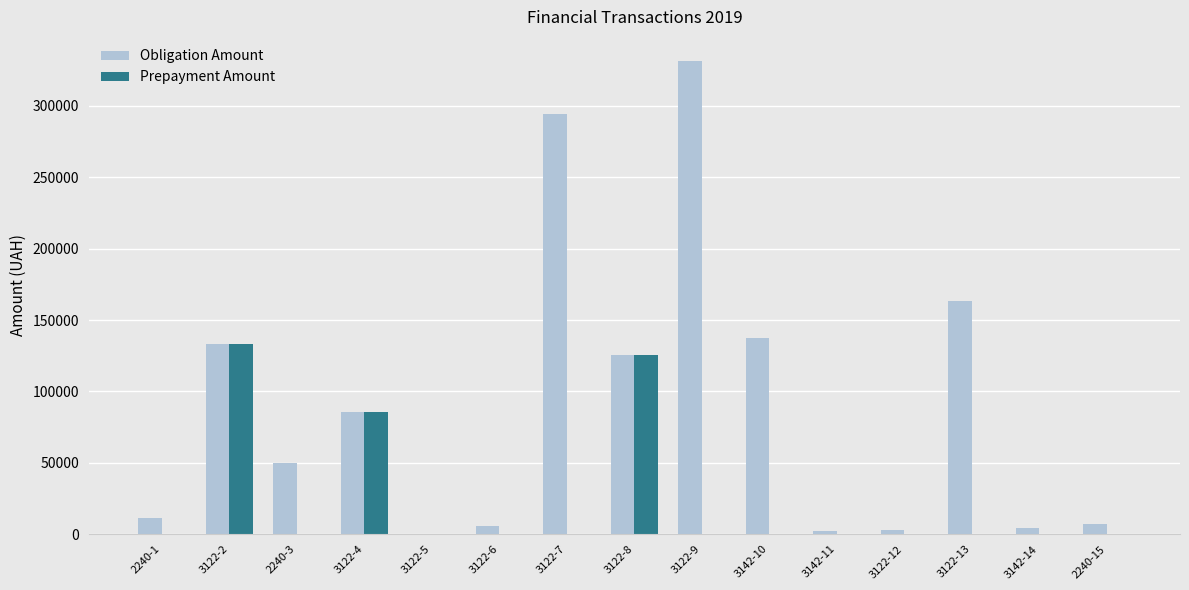

At which label is Obligation Amount closest to 166148?

3122-13